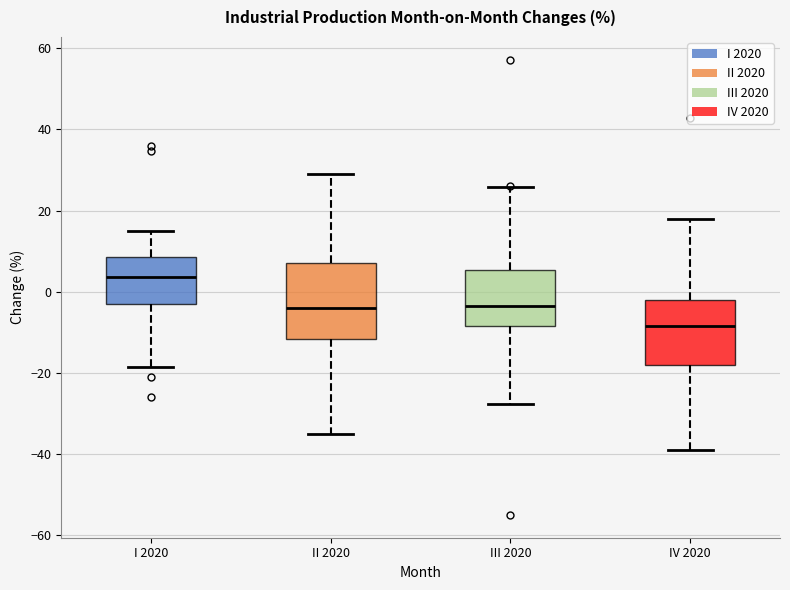

Reading left to right, read every box against the y-axis: the position of its median line, the range the box covers, and the ends of its whiskers. The values are not printed on the chart, so give them approximately, as read against the axis.

I 2020: median 4, box -2 to 8, whiskers -18 to 14
II 2020: median -4, box -12 to 8, whiskers -34 to 28
III 2020: median -4, box -8 to 6, whiskers -28 to 26
IV 2020: median -8, box -18 to -2, whiskers -40 to 18